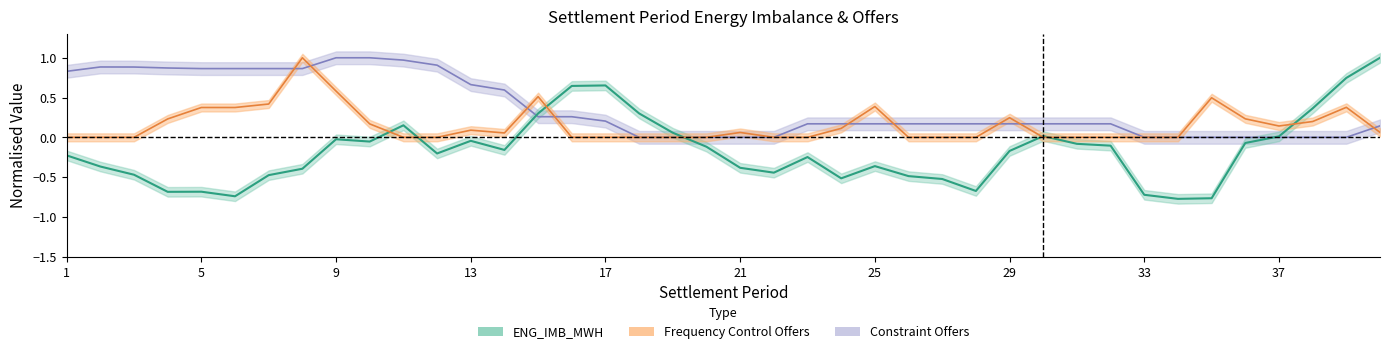

The ENG_IMB_MWH series shows 0.7 at 39. True or false?

True